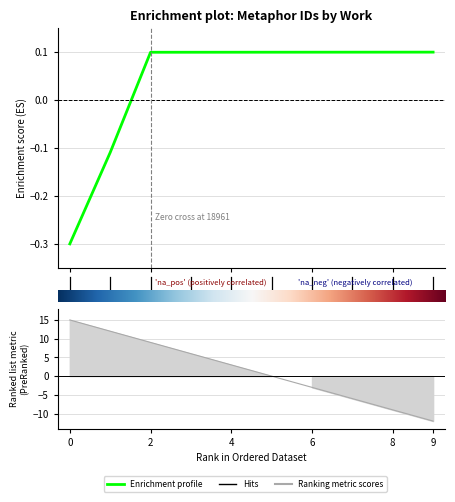

How many values are below 0?

2